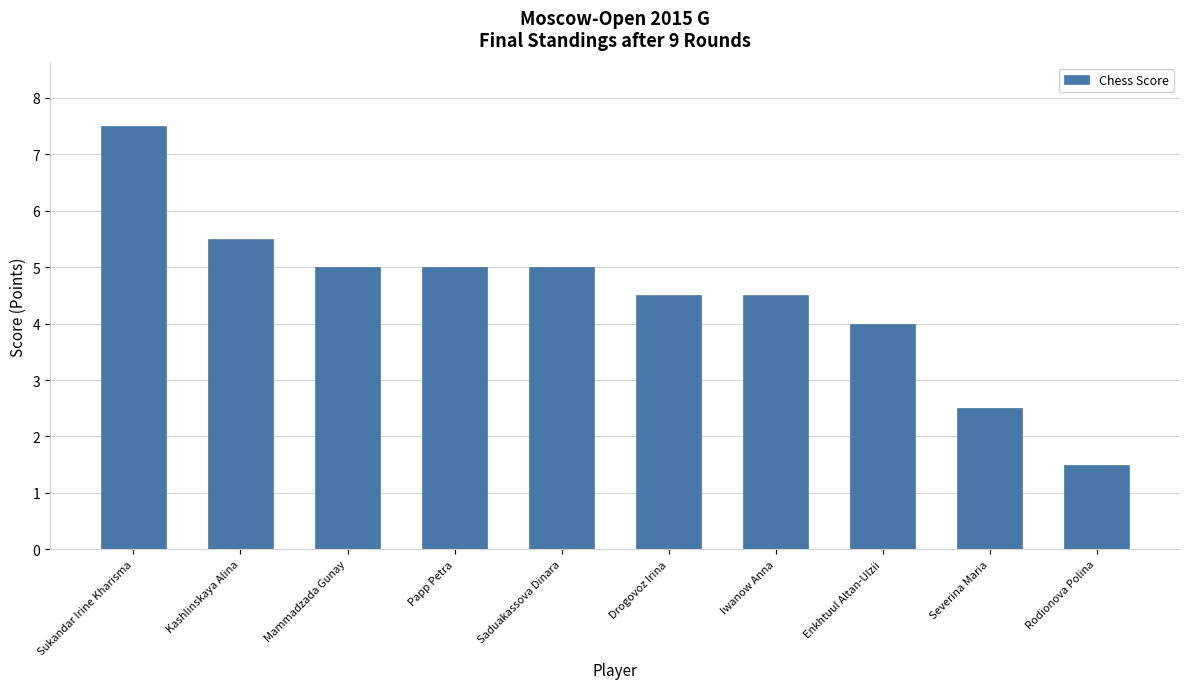

Between Iwanow Anna and Rodionova Polina, which is larger?

Iwanow Anna